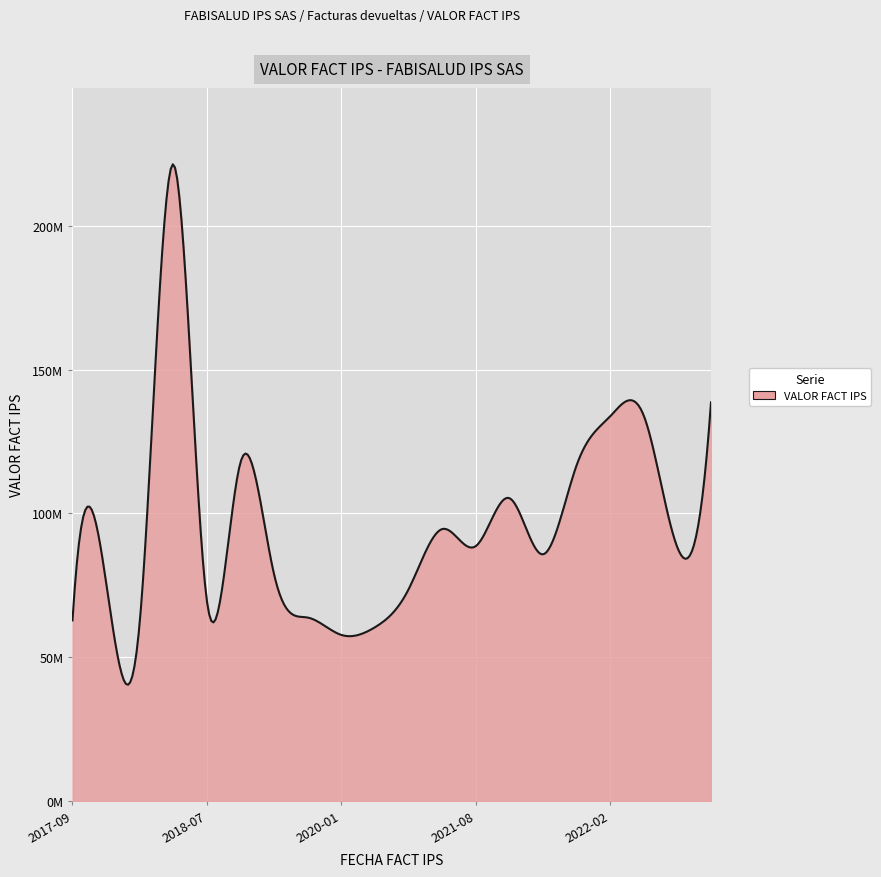

Does the chart have visible grid lines?

Yes